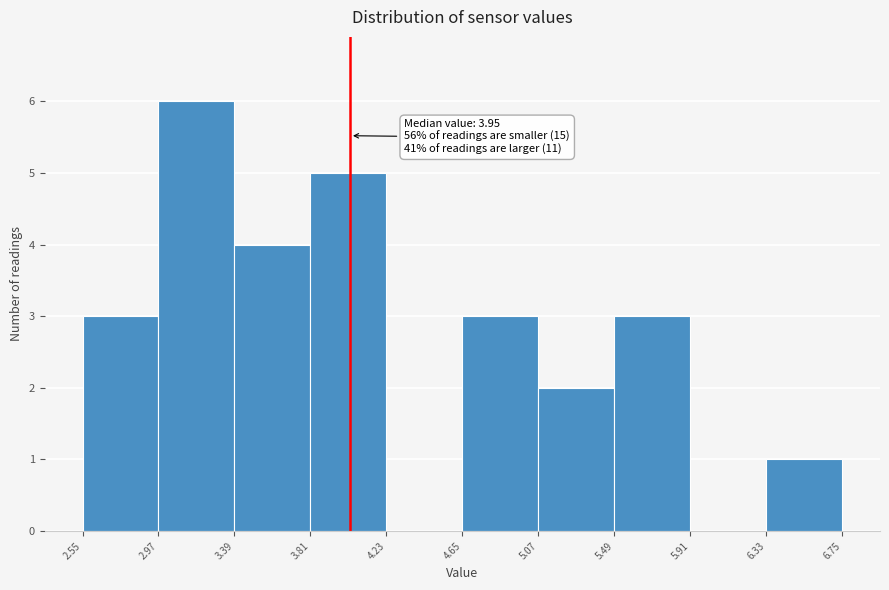

Which range on the x-axis has the tallest bar?

2.97 to 3.39